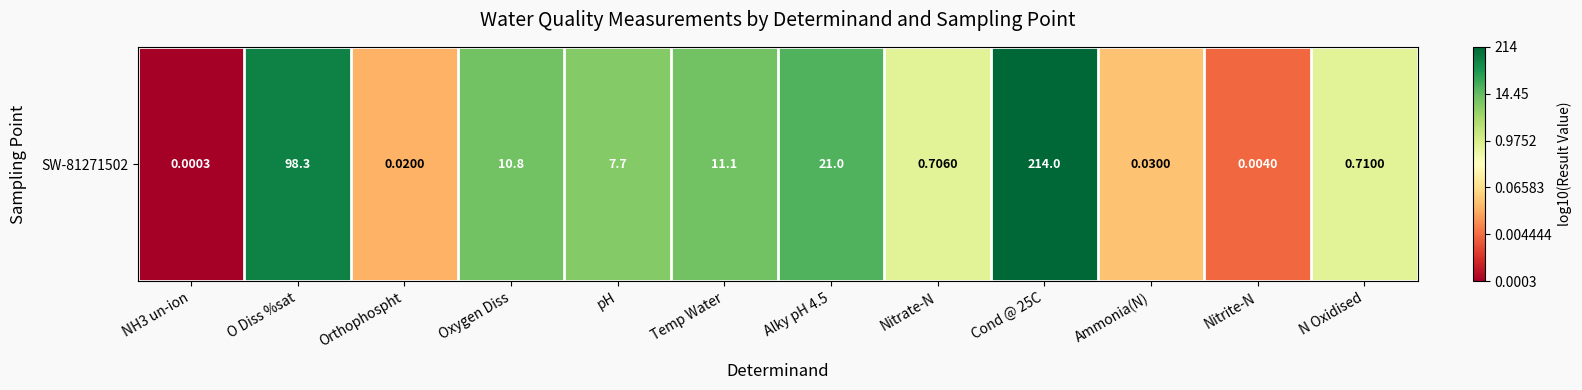

What is the change in value from Temp Water to Ammonia(N)?

-2.6